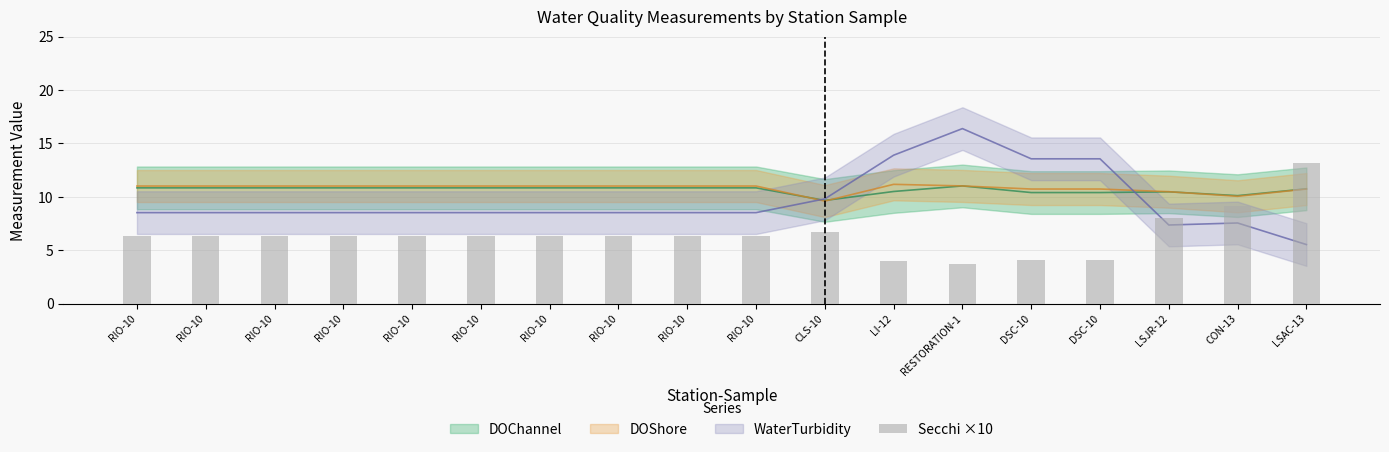

The value at RIO-10 is 9.3. True or false?

False